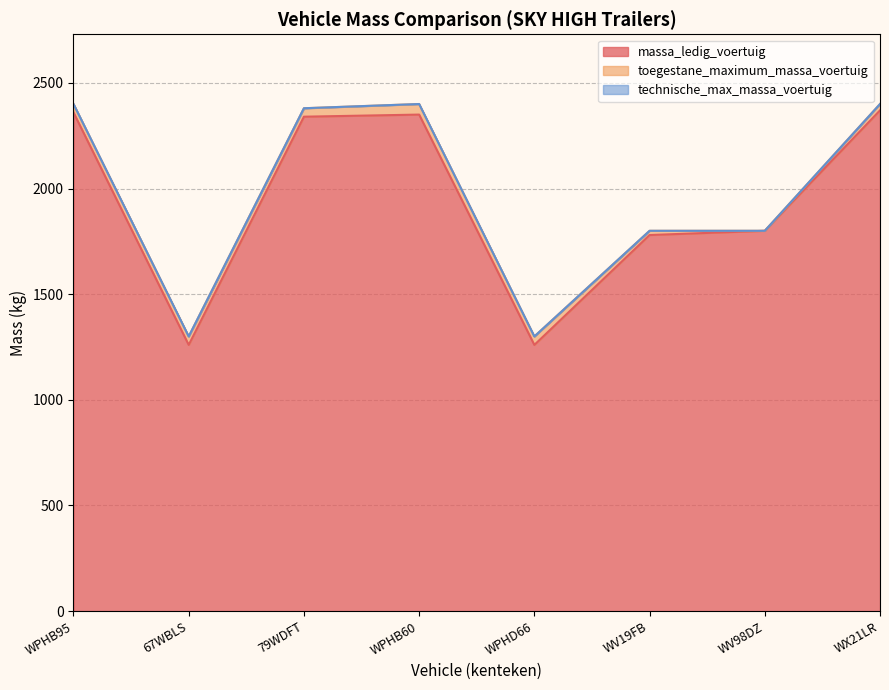

True or false: toegestane_maximum_massa_voertuig and technische_max_massa_voertuig intersect in this chart.

False